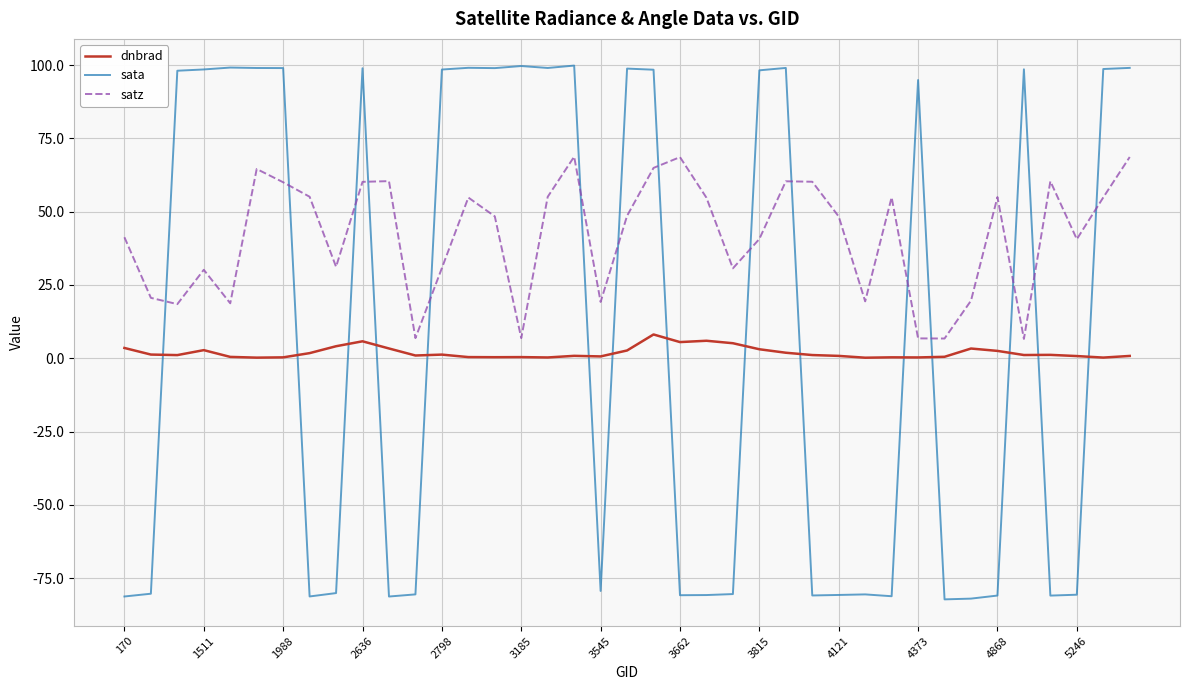

What are all the series names shown in the legend?

dnbrad, sata, satz